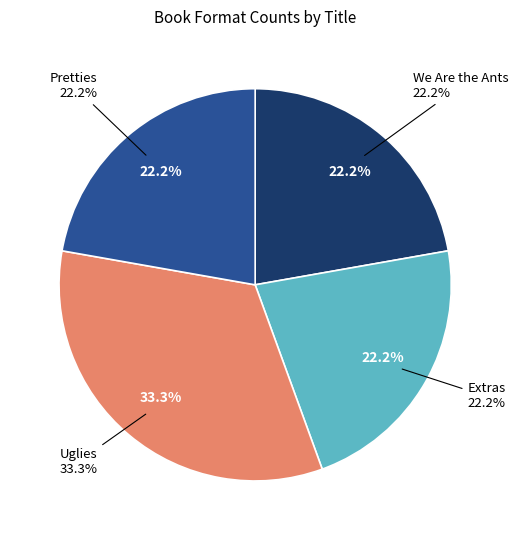

True or false: Pretties accounts for 22% of the total.

True